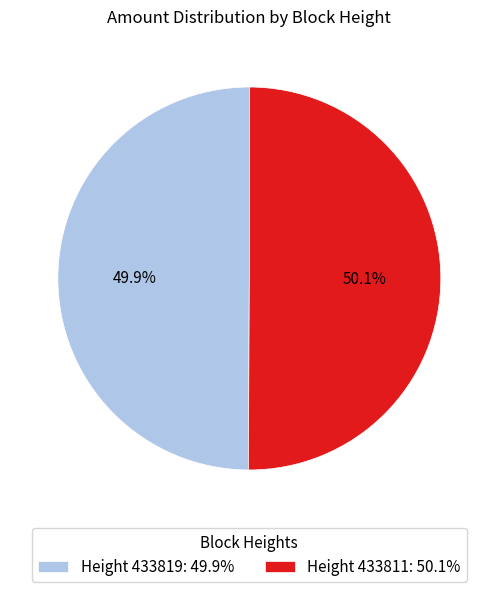

Combined, what portion of the pie is Height 433819: 49.9% and Height 433811: 50.1%?

100.0%